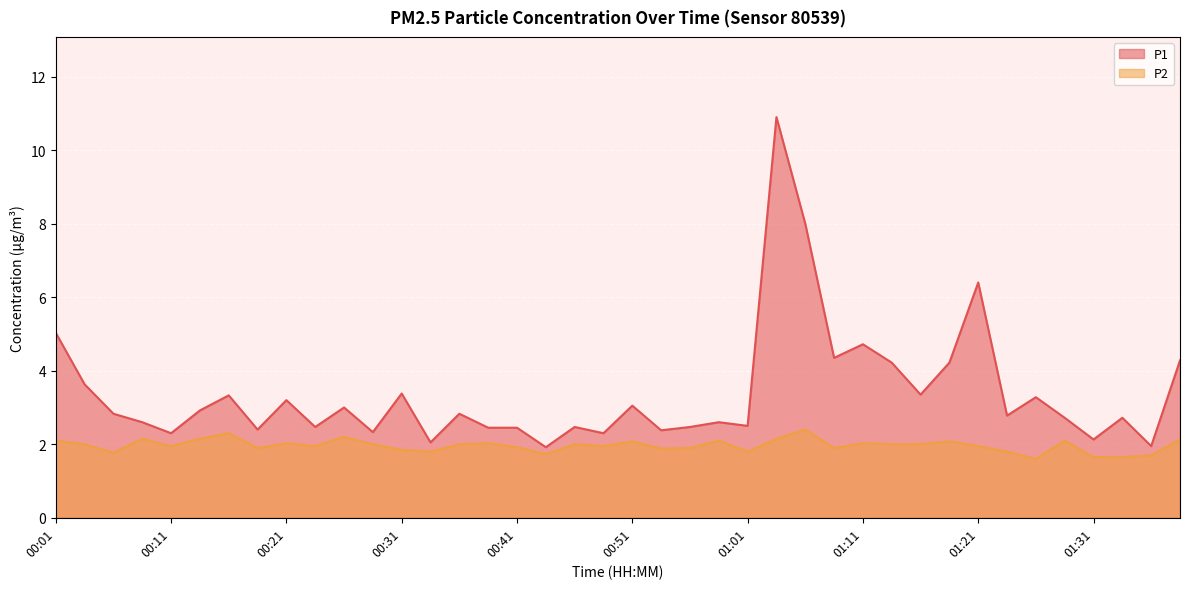

What is the sum of the P1 values at 00:18 and 00:16?

5.7